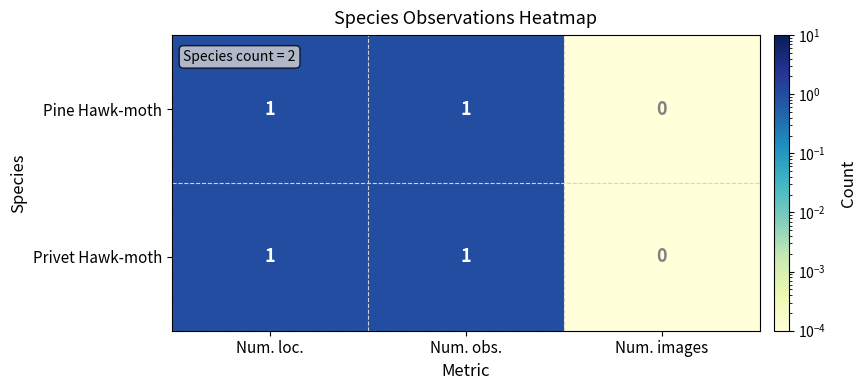

Reading left to right, list all the values displayed in this chart.

Pine Hawk-moth: 1	1	0
Privet Hawk-moth: 1	1	0